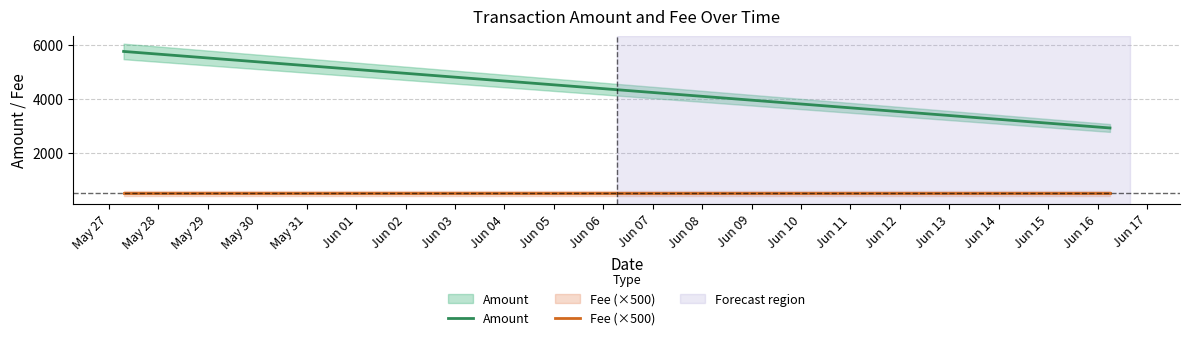

What is the sum of all Fee (×500) values?

2000